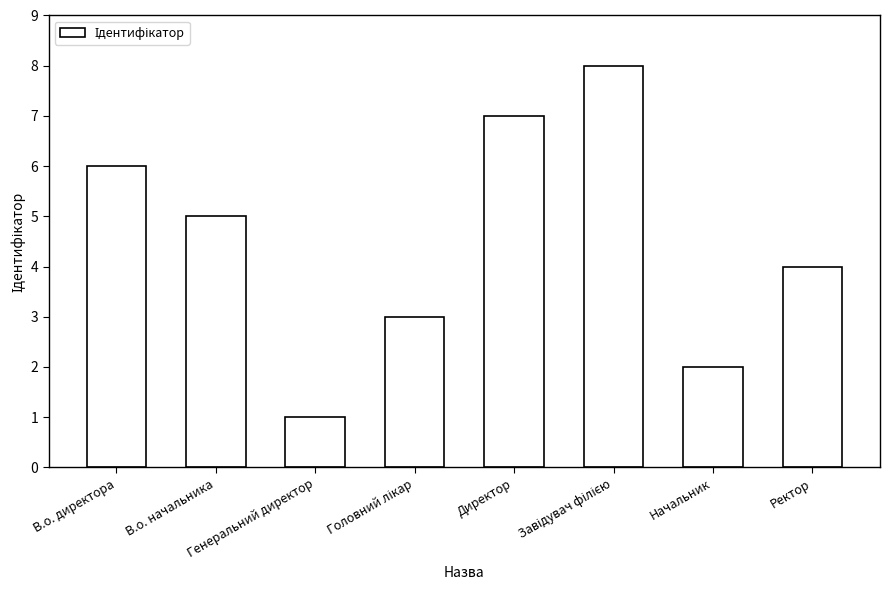

What position from the left is В.о. директора?

1